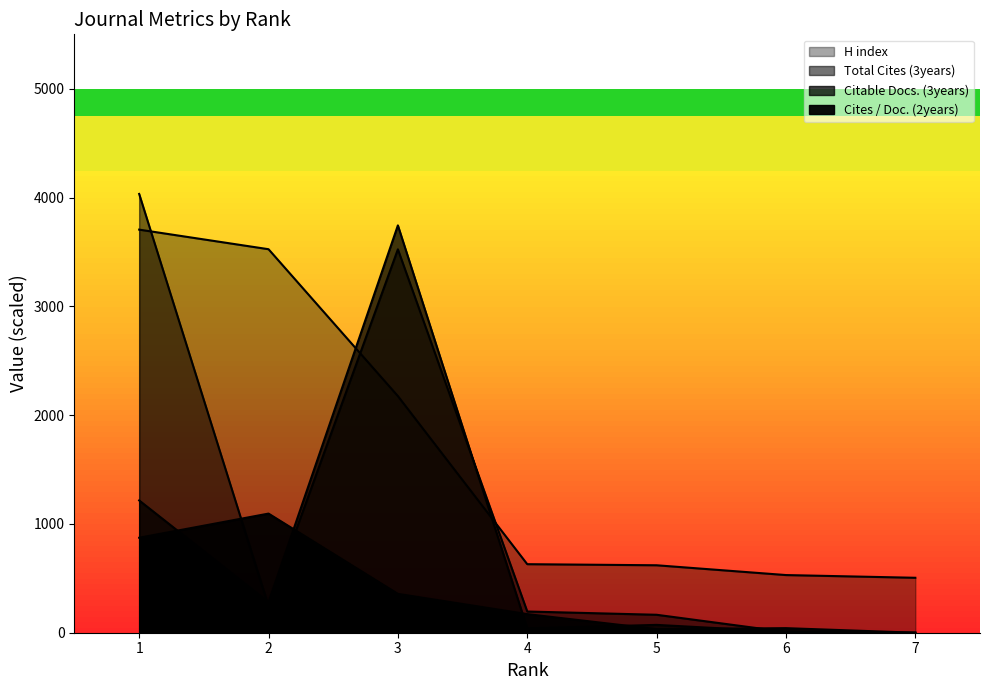

Where is the first local maximum for Total Cites (3years)?

3